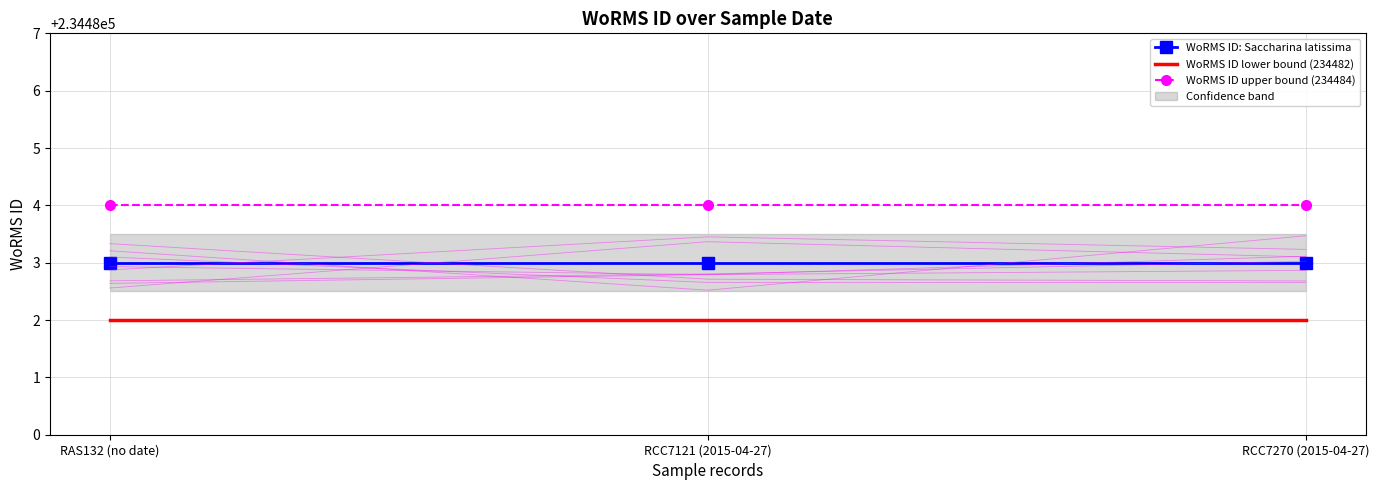

Which series has the largest total across all categories?

WoRMS ID upper bound (234484)